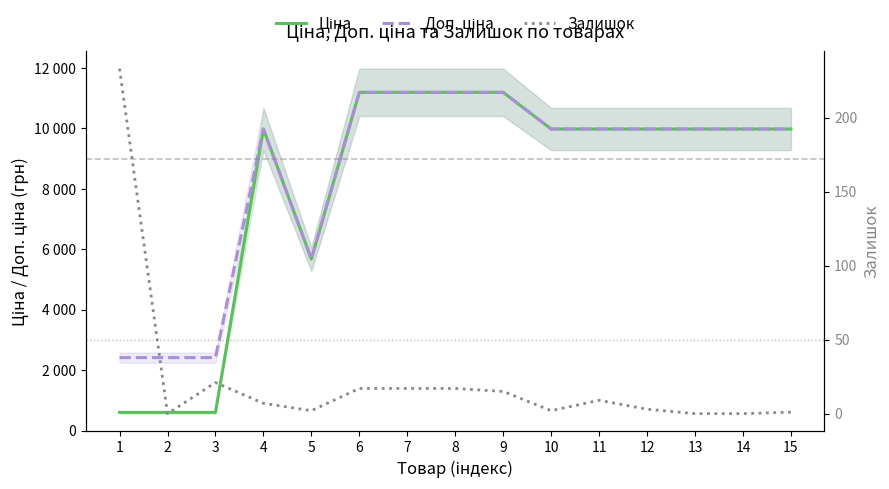

What is the value of the Доп. ціна point at the 6th from the left?

11188.2